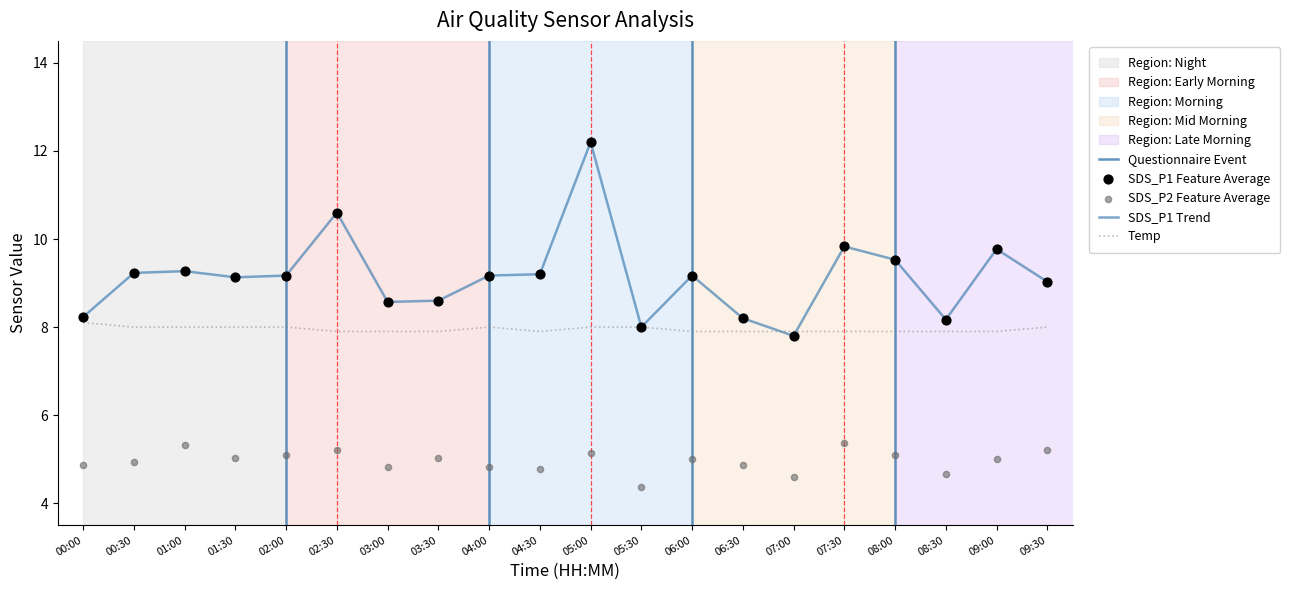

Which series has the largest total across all categories?

SDS_P1